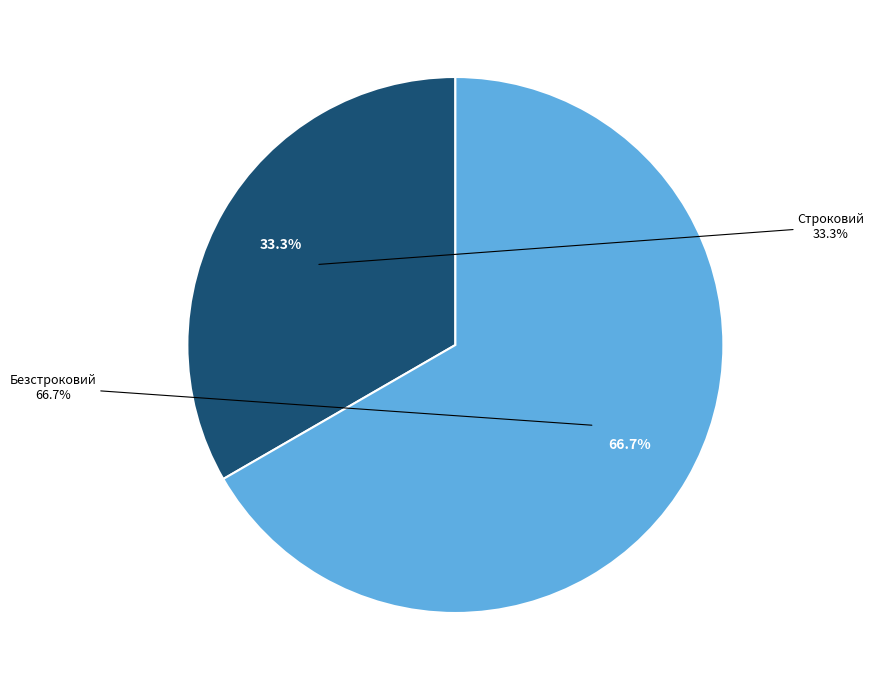

True or false: Безстроковий accounts for 57% of the total.

False